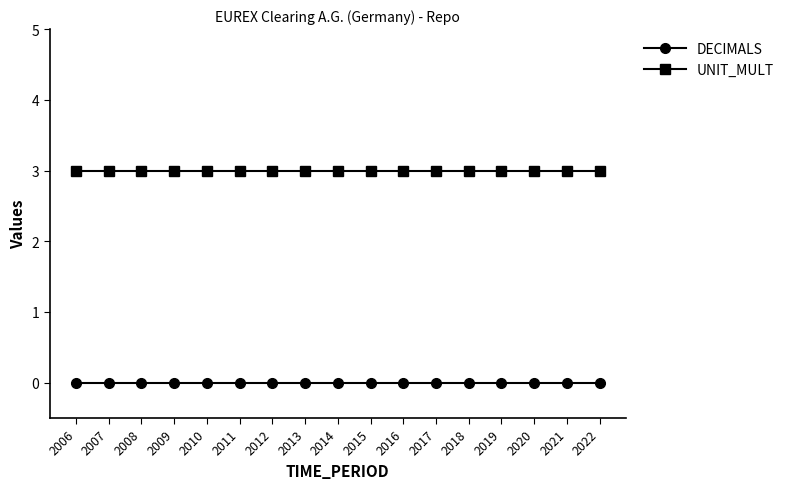

What is the greatest value displayed?

3